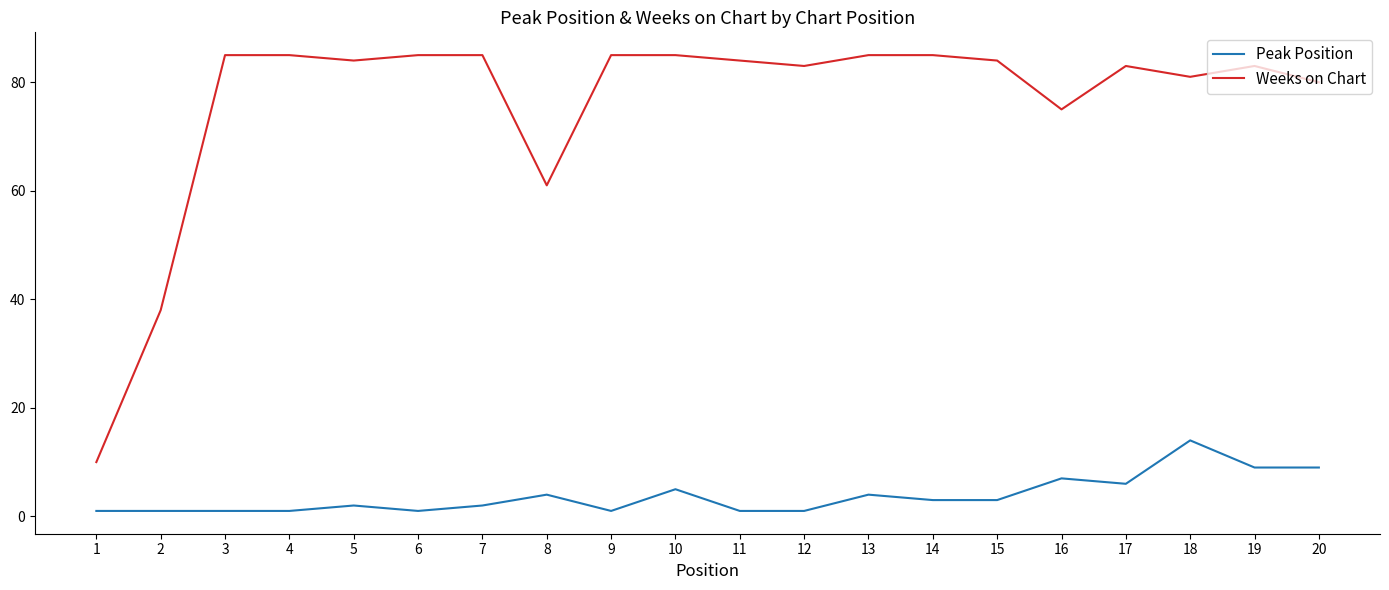

Where is the first local minimum for Weeks on Chart?

5